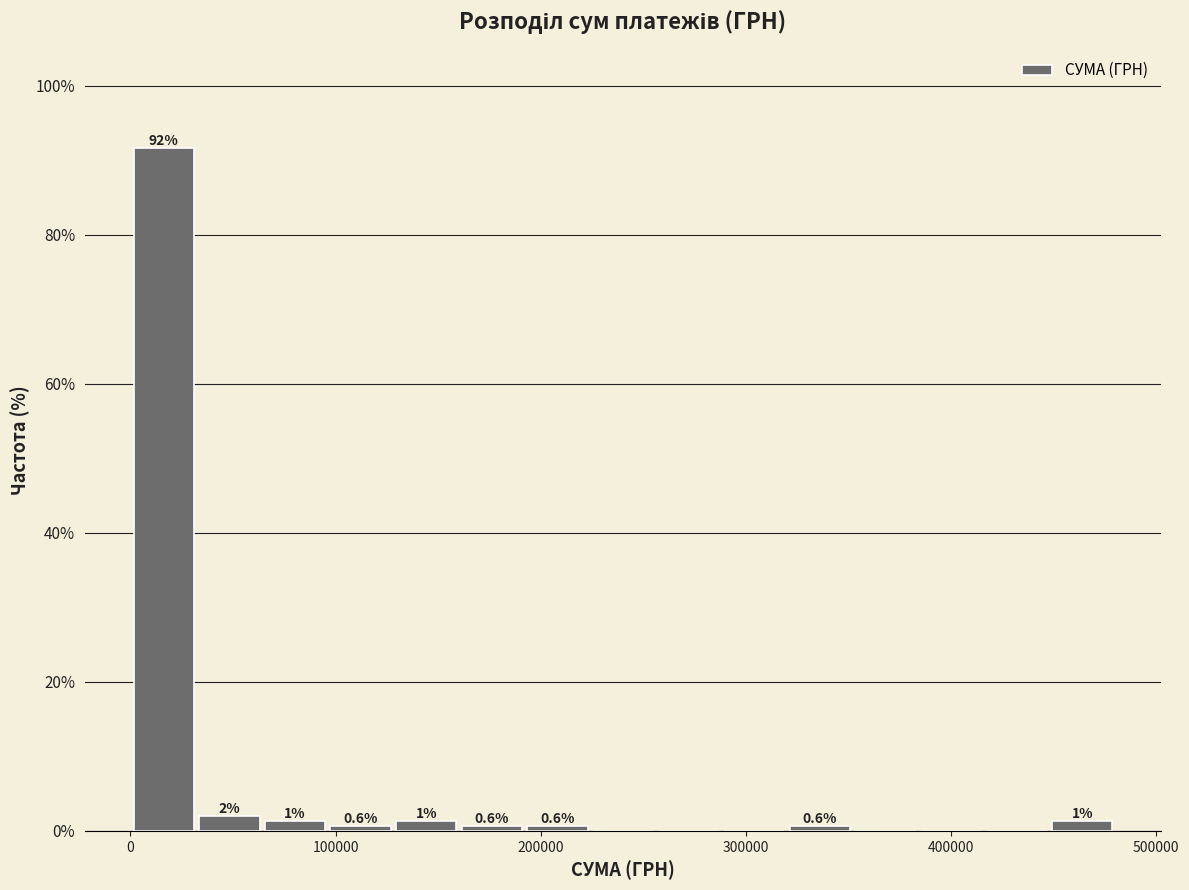

Around what value on the x-axis is the tallest bar? Give the approximate position of its centre, as read against the axis.

20000